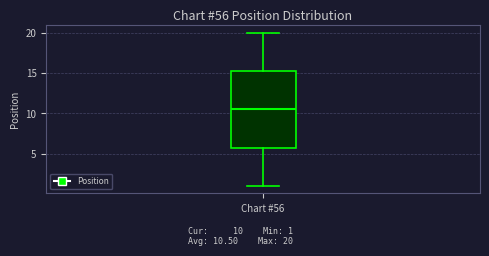

Transcribe this box plot: give where the median line is, the range the box spans, and where the two whiskers end, as read against the y-axis. The values are not printed on the chart, so give them approximately, as read against the axis.

median 10.5, box 6.0 to 15.5, whiskers 1.0 to 20.0